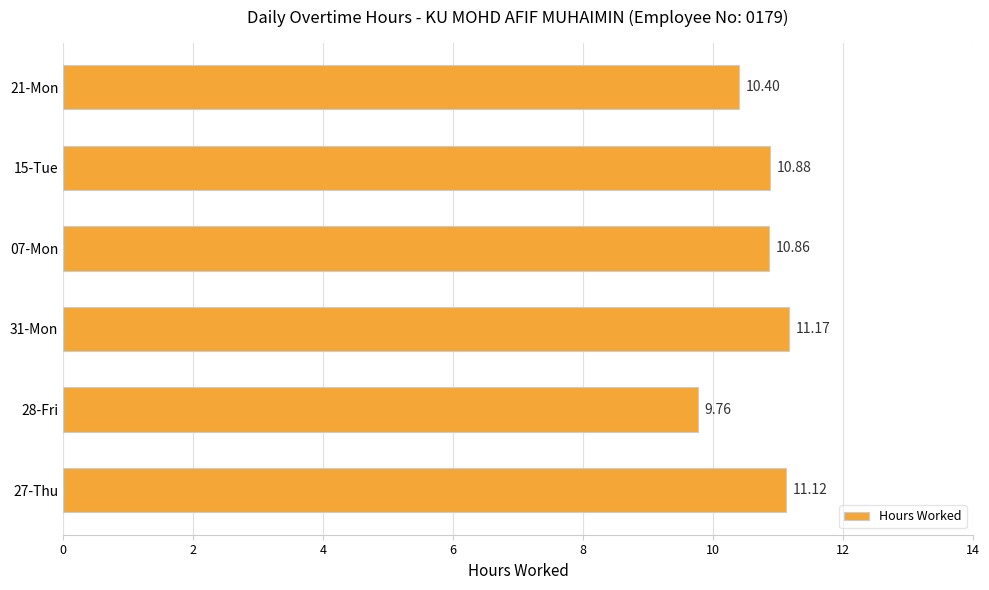

Which label corresponds to the smallest value in the chart?

28-Fri